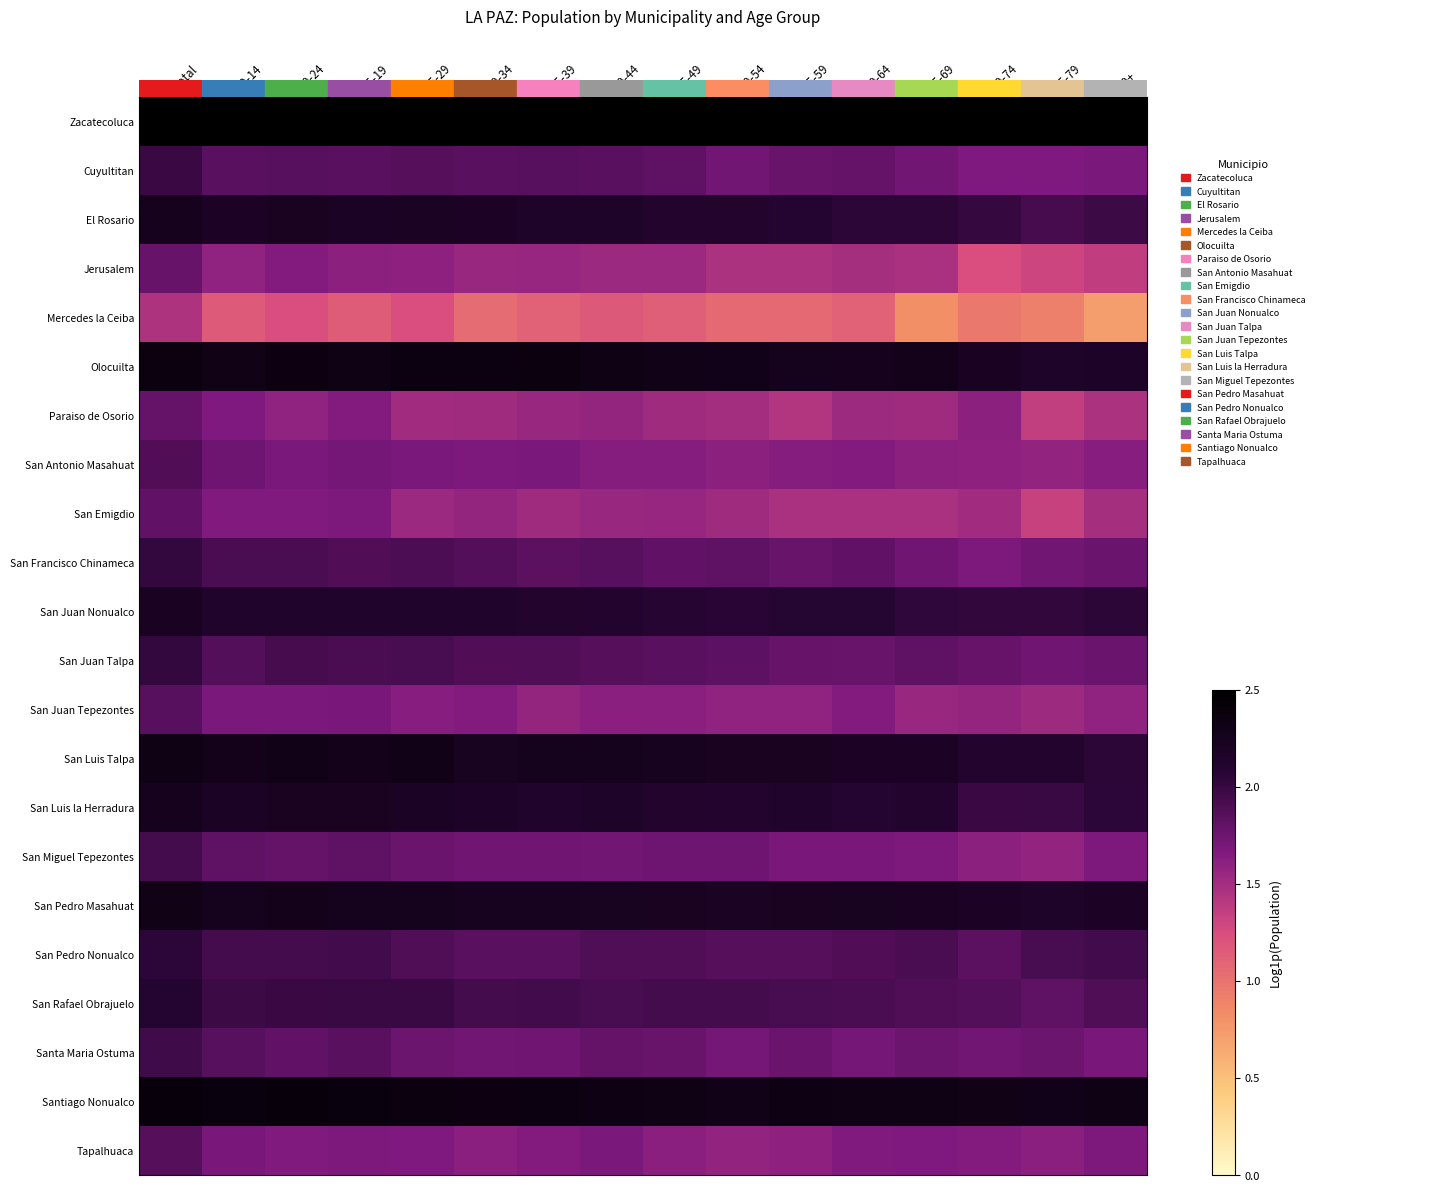

How many distinct data groups are displayed?

22